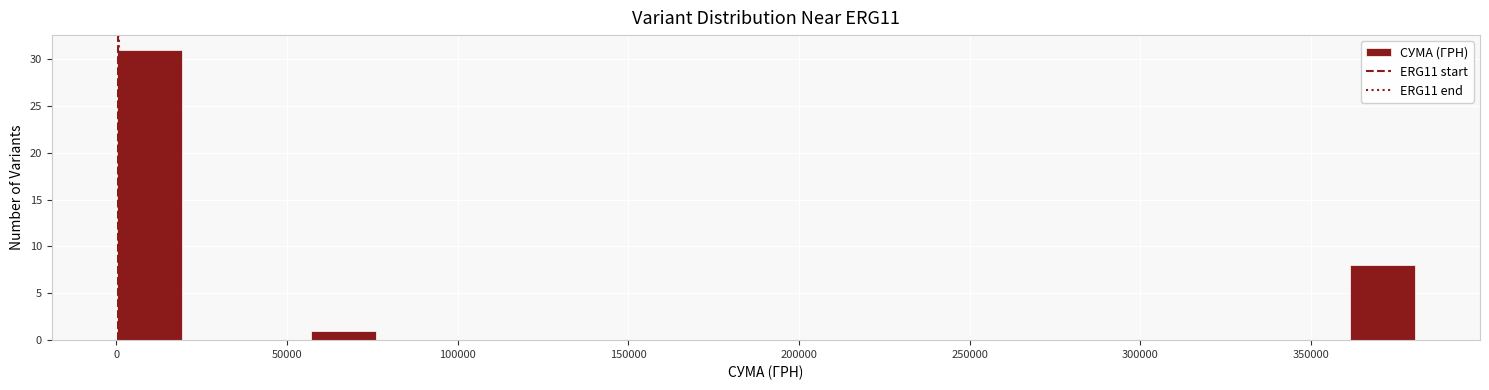

Around what value on the x-axis is the tallest bar? Give the approximate position of its centre, as read against the axis.

10000